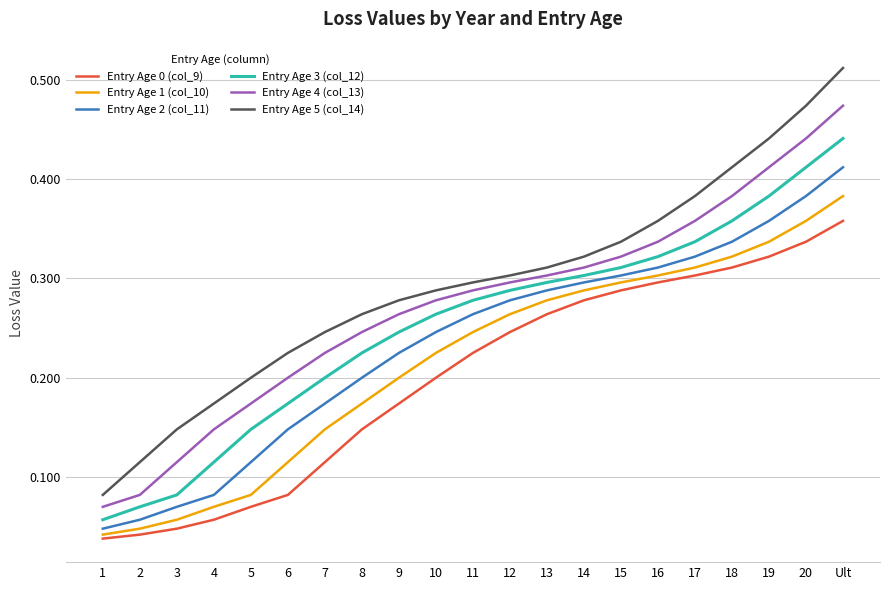

At which label does Entry Age 2 (col_11) reach its peak?

Ult